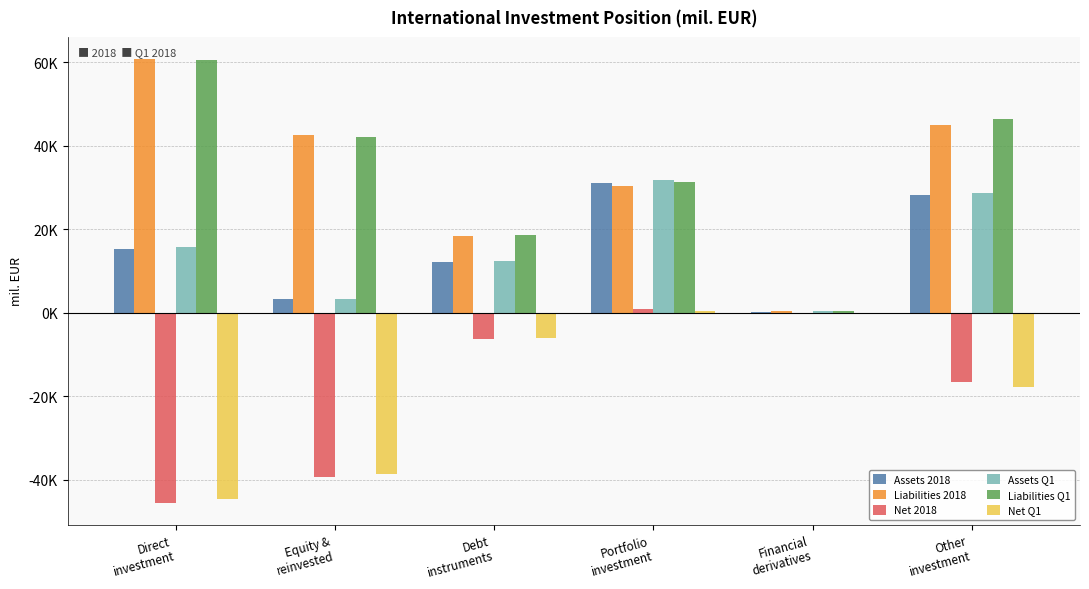

Which label corresponds to the largest value in the chart?

Direct
investment